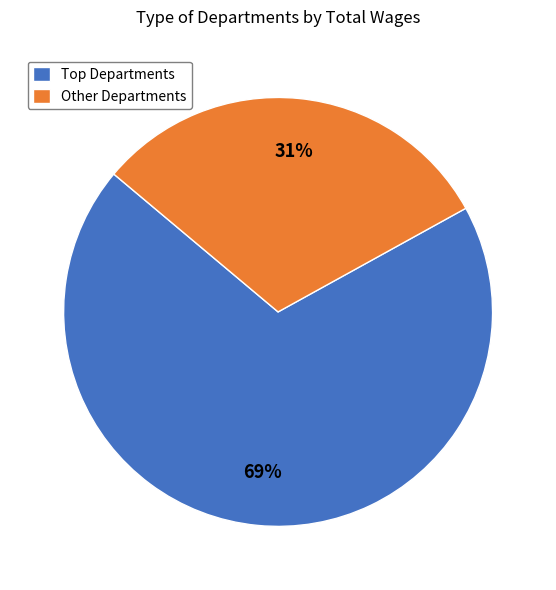

Which category has the smallest portion of the pie?

Other Departments